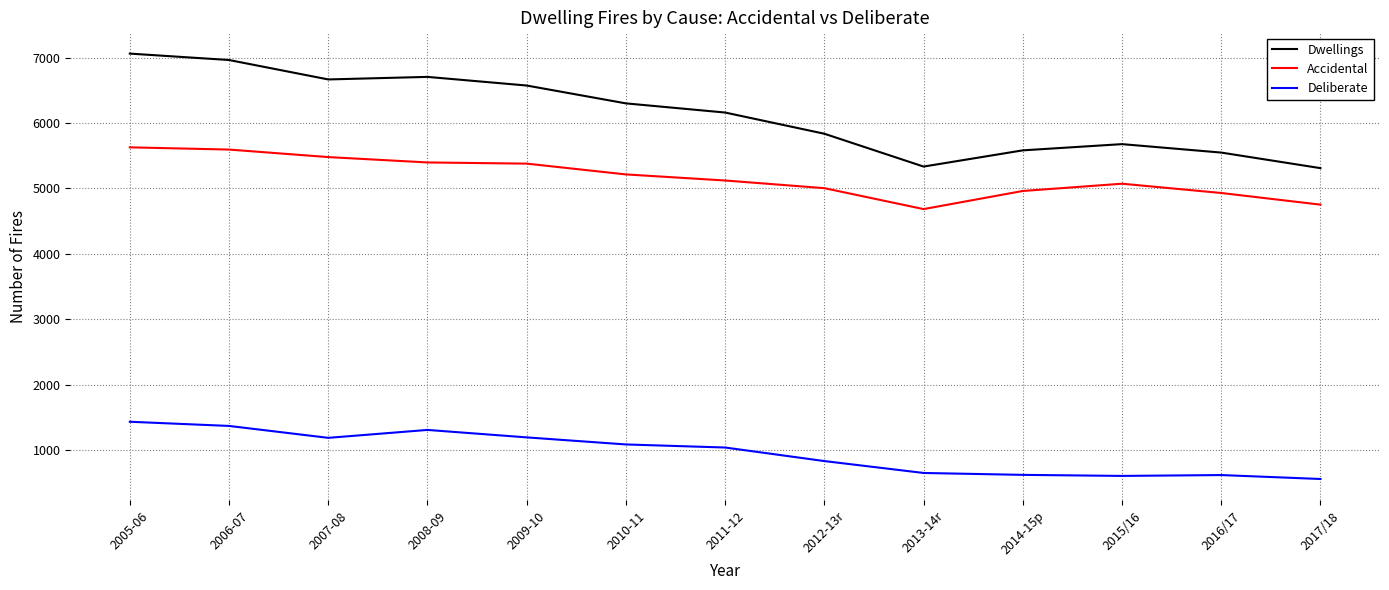

What is the difference between the maximum and minimum values in the Dwellings series?

1751